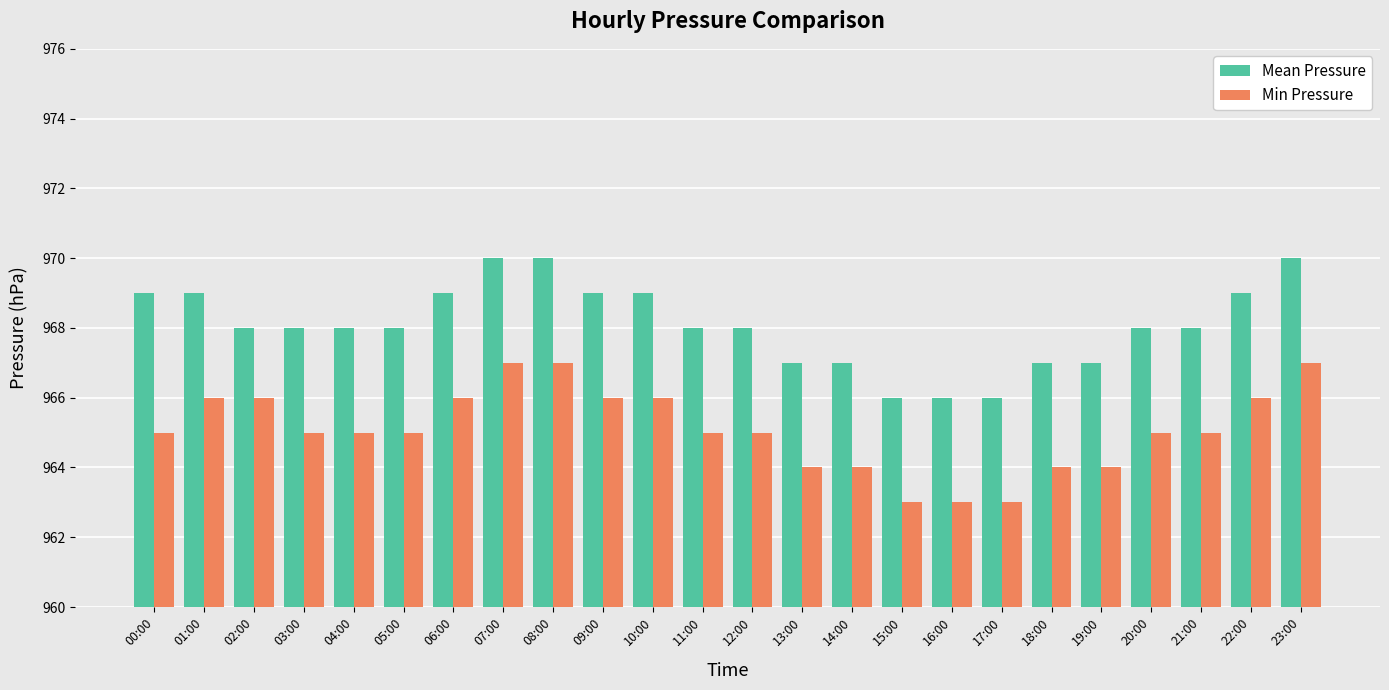

What is the maximum value shown in the chart?

970